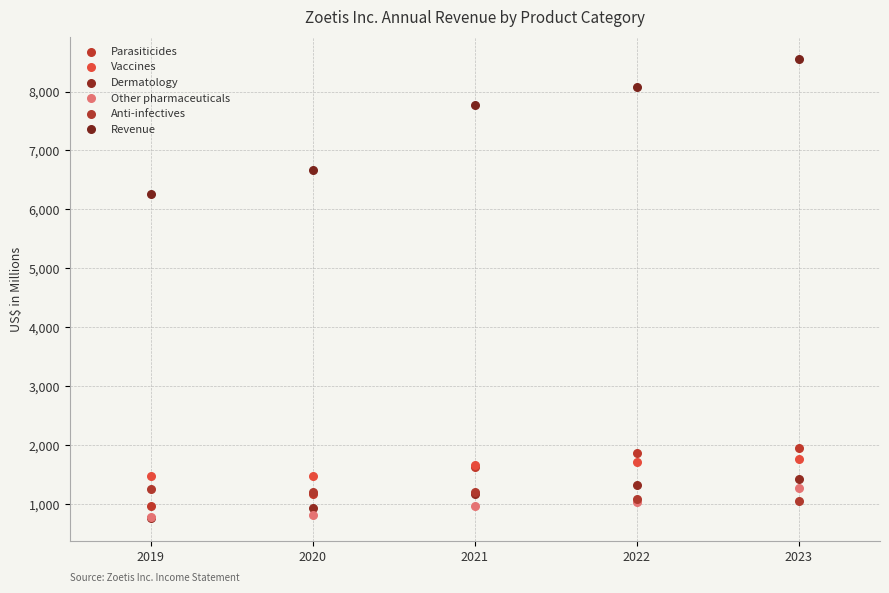

In the Revenue series, what Y value is closest to 7402?

7776